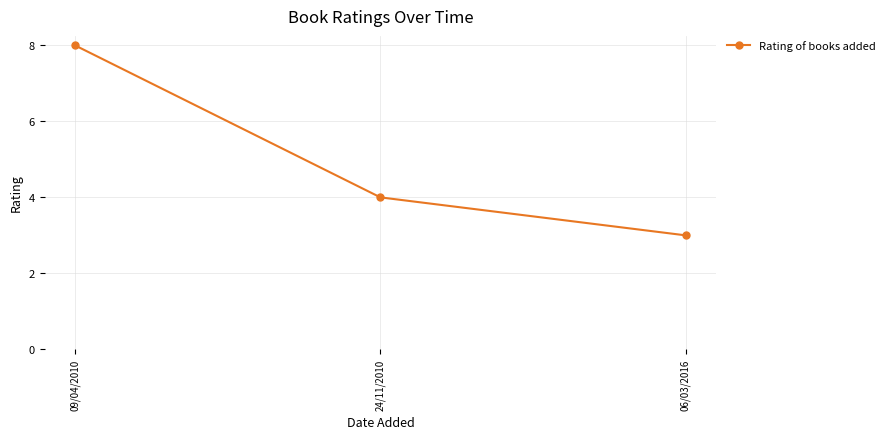

Where does the data first go above 4?

09/04/2010